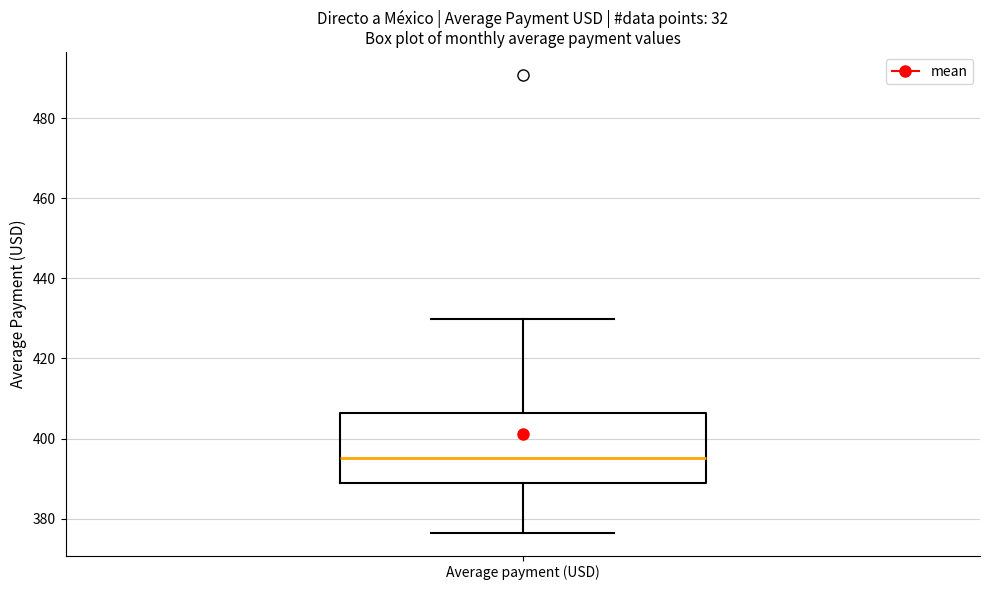

Where does the lower whisker of the box for Average payment (USD) end on the y-axis? The values are not printed on the chart, so give them approximately, as read against the axis.

376